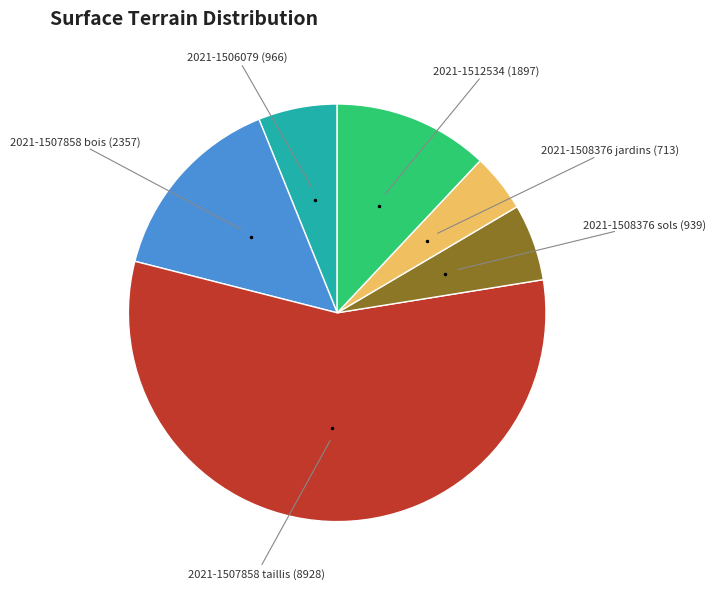

To the nearest percent, what is the average slice percentage?

17%